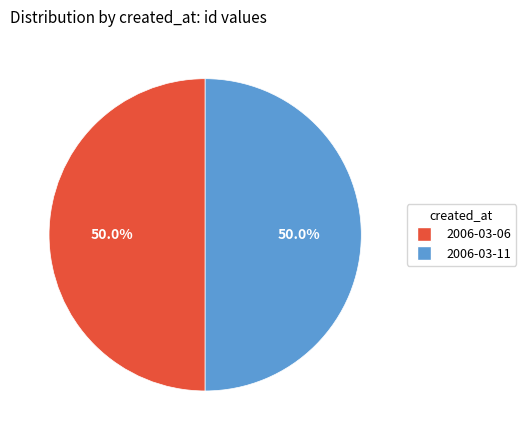

What is the ratio of the value at 2006-03-06 to the value at 2006-03-11?

1.0